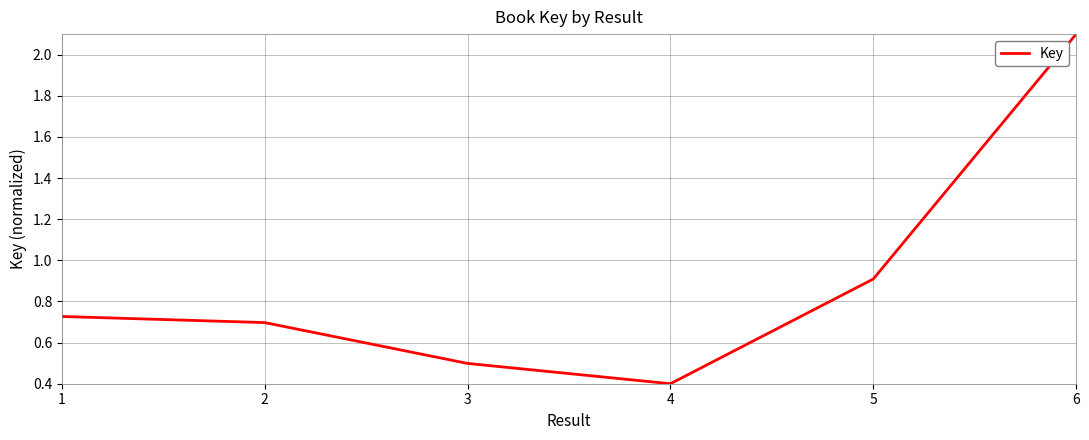

At which category does the data reach its first local valley?

4